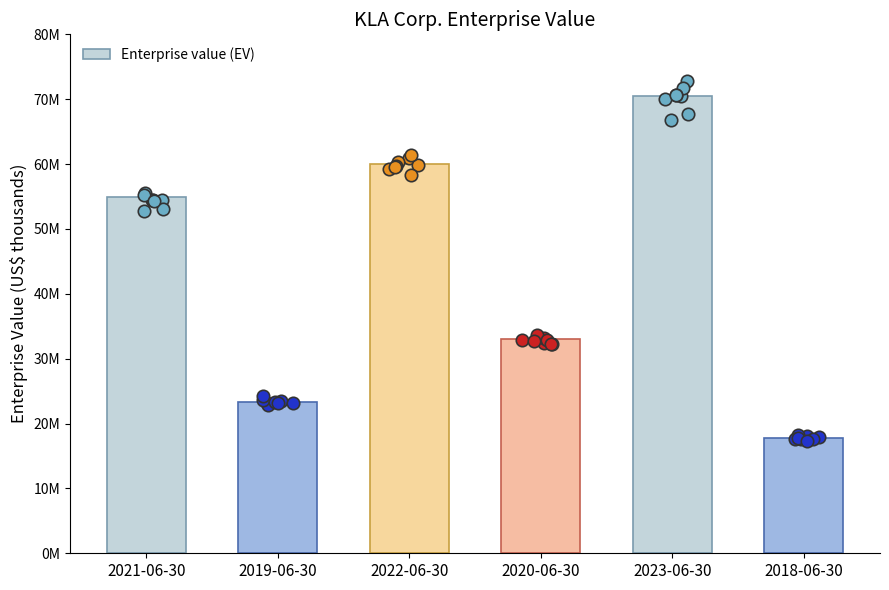

What is the ratio of the value at 2020-06-30 to the value at 2023-06-30?

0.5